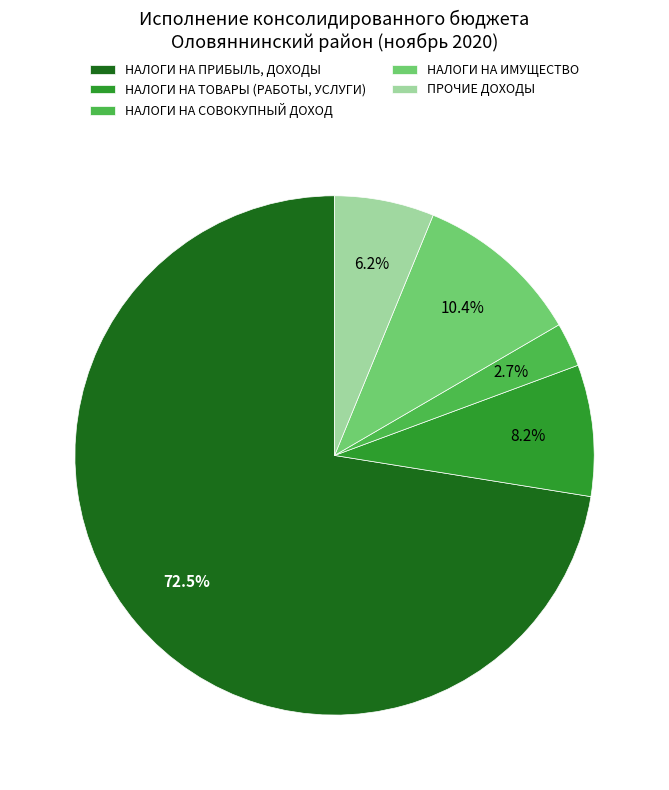

Is НАЛОГИ НА ПРИБЫЛЬ, ДОХОДЫ the majority of the pie?

Yes